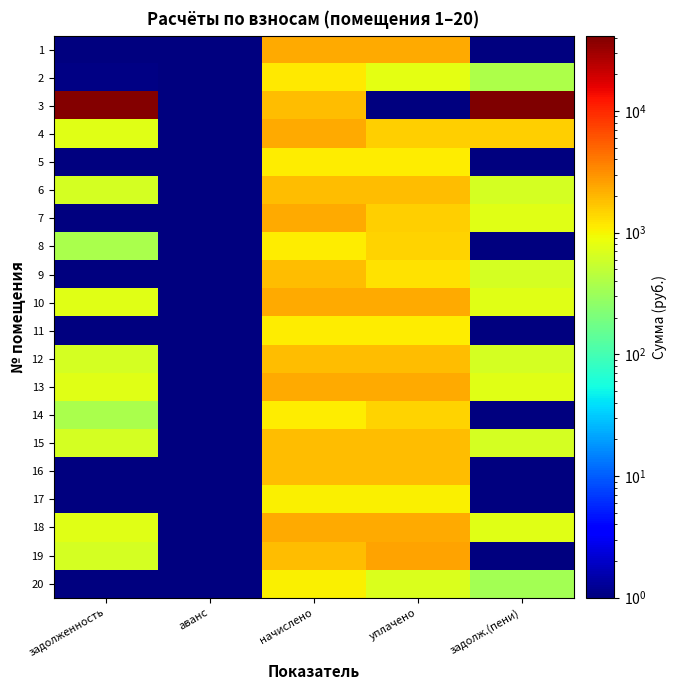

Reading left to right, list all the values displayed in this chart.

1: задолженность=0.1	аванс=0.1	начислено=2278.6	уплачено=2278.6	задолж.(пени)=0.1
2: задолженность=1.1	аванс=0.1	начислено=1157.7	уплачено=771.5	задолж.(пени)=387.3
3: задолженность=39665.0	аванс=0.1	начислено=1884.1	уплачено=0.1	задолж.(пени)=41549.0
4: задолженность=755.8	аванс=0.1	начислено=2278.6	уплачено=1515.3	задолж.(пени)=1519.0
5: задолженность=0.1	аванс=0.1	начислено=1102.4	уплачено=1102.4	задолж.(пени)=0.1
6: задолженность=628.0	аванс=0.1	начислено=1884.1	уплачено=1884.1	задолж.(пени)=628.0
7: задолженность=0.1	аванс=0.1	начислено=2278.6	уплачено=1519.0	задолж.(пени)=759.5
8: задолженность=367.5	аванс=0.1	начислено=1102.4	уплачено=1469.9	задолж.(пени)=0.1
9: задолженность=0.1	аванс=0.1	начислено=1898.8	уплачено=1265.9	задолж.(пени)=632.9
10: задолженность=759.5	аванс=0.1	начислено=2278.6	уплачено=2278.6	задолж.(пени)=759.5
11: задолженность=0.1	аванс=0.1	начислено=1102.4	уплачено=1102.4	задолж.(пени)=0.1
12: задолженность=628.0	аванс=0.1	начислено=1884.1	уплачено=1884.1	задолж.(пени)=628.0
13: задолженность=759.5	аванс=0.1	начислено=2278.6	уплачено=2278.6	задолж.(пени)=759.5
14: задолженность=367.5	аванс=0.1	начислено=1102.4	уплачено=1469.9	задолж.(пени)=0.1
15: задолженность=632.9	аванс=0.1	начислено=1884.1	уплачено=1884.1	задолж.(пени)=632.9
16: задолженность=0.1	аванс=0.1	начислено=1850.9	уплачено=1850.9	задолж.(пени)=0.1
17: задолженность=0.1	аванс=0.1	начислено=1047.1	уплачено=1047.1	задолж.(пени)=0.1
18: задолженность=768.1	аванс=0.1	начислено=2304.4	уплачено=2304.4	задолж.(пени)=768.1
19: задолженность=626.2	аванс=0.1	начислено=1880.4	уплачено=2506.6	задолж.(пени)=0.1
20: задолженность=0.1	аванс=0.1	начислено=1047.1	уплачено=698.1	задолж.(пени)=349.0